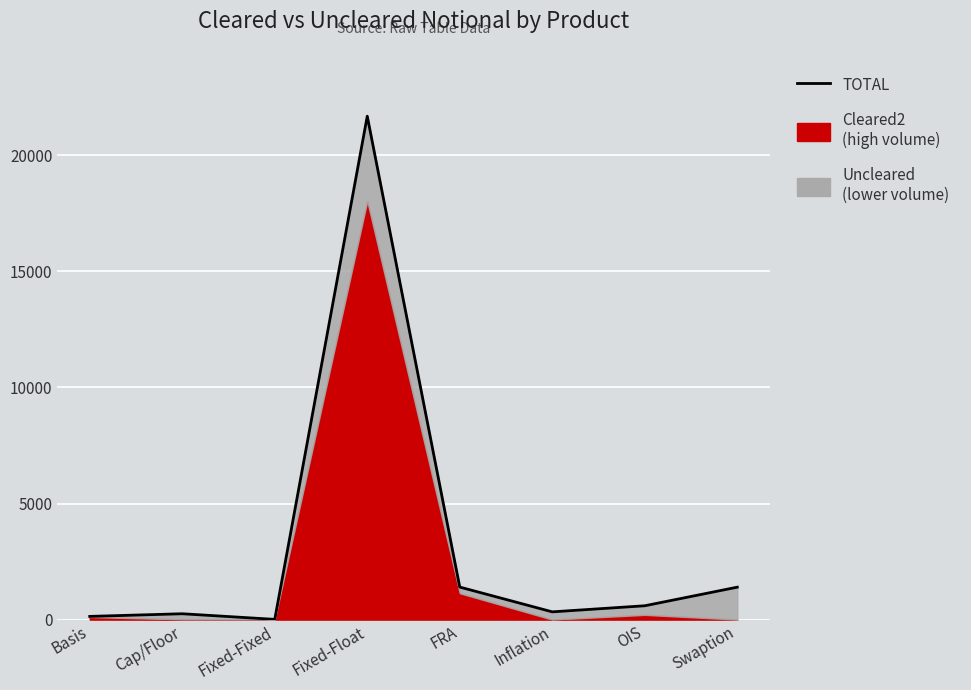

Does the chart display data point markers on the line(s)?

No